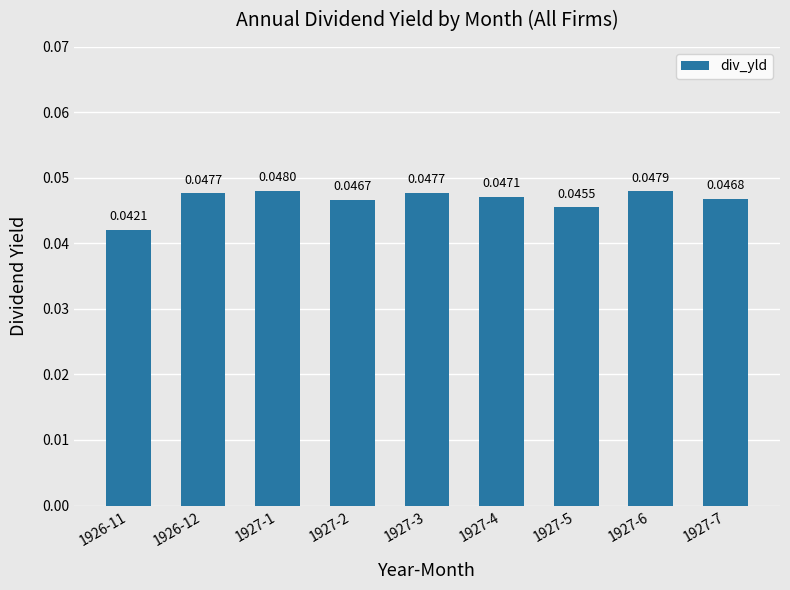

At which label is the value closest to 0?

1926-11